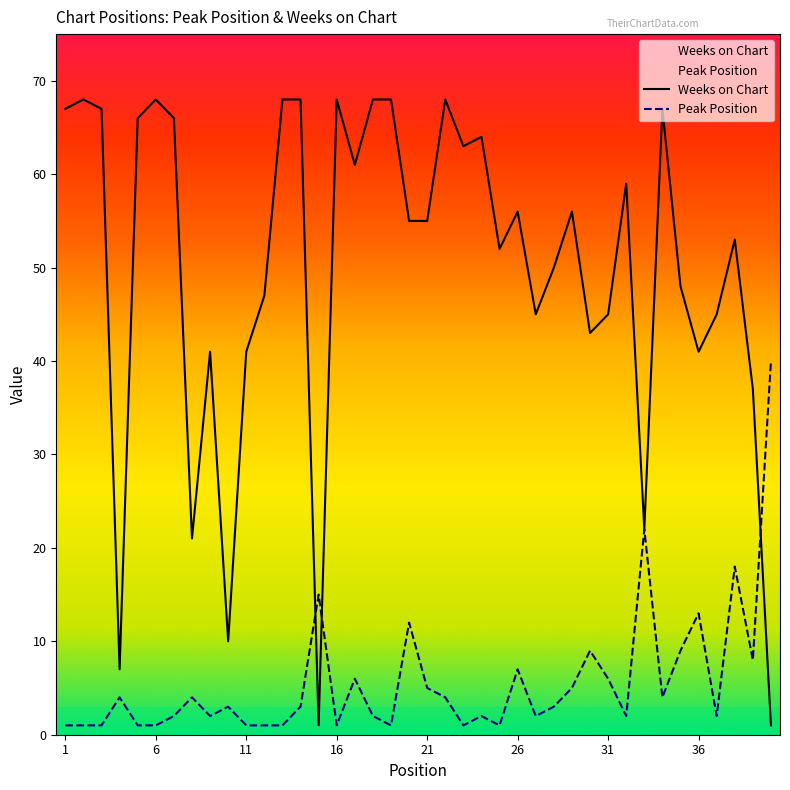

List the series in order of their overall mean, highest first.

Weeks on Chart, Peak Position